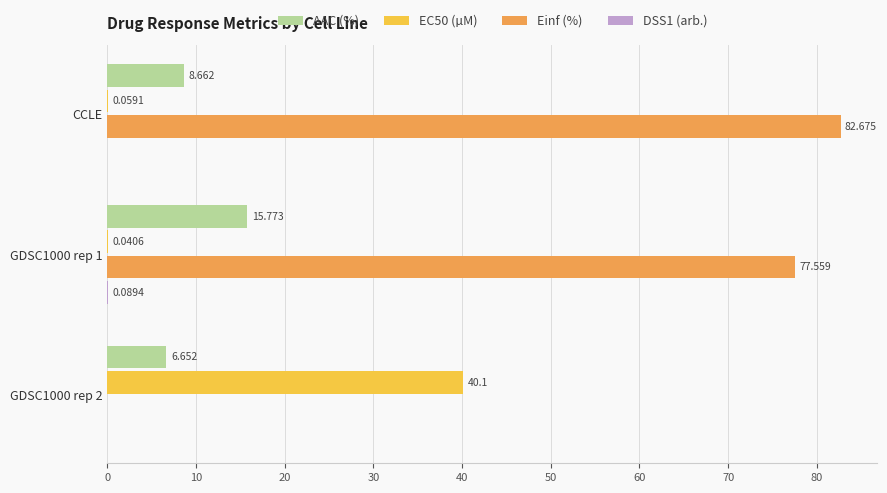

What is the maximum value for AAC (%)?

15.8